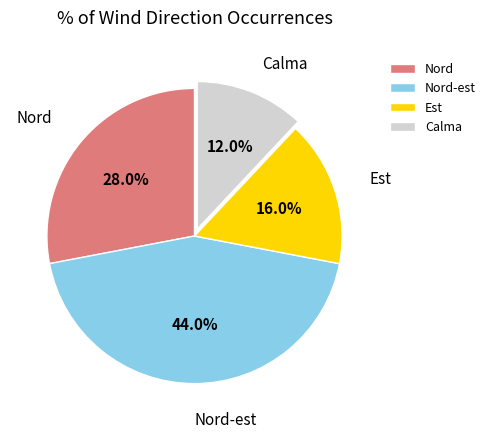

To the nearest percent, what is the difference between the Nord-est and Est slice percentages?

28%